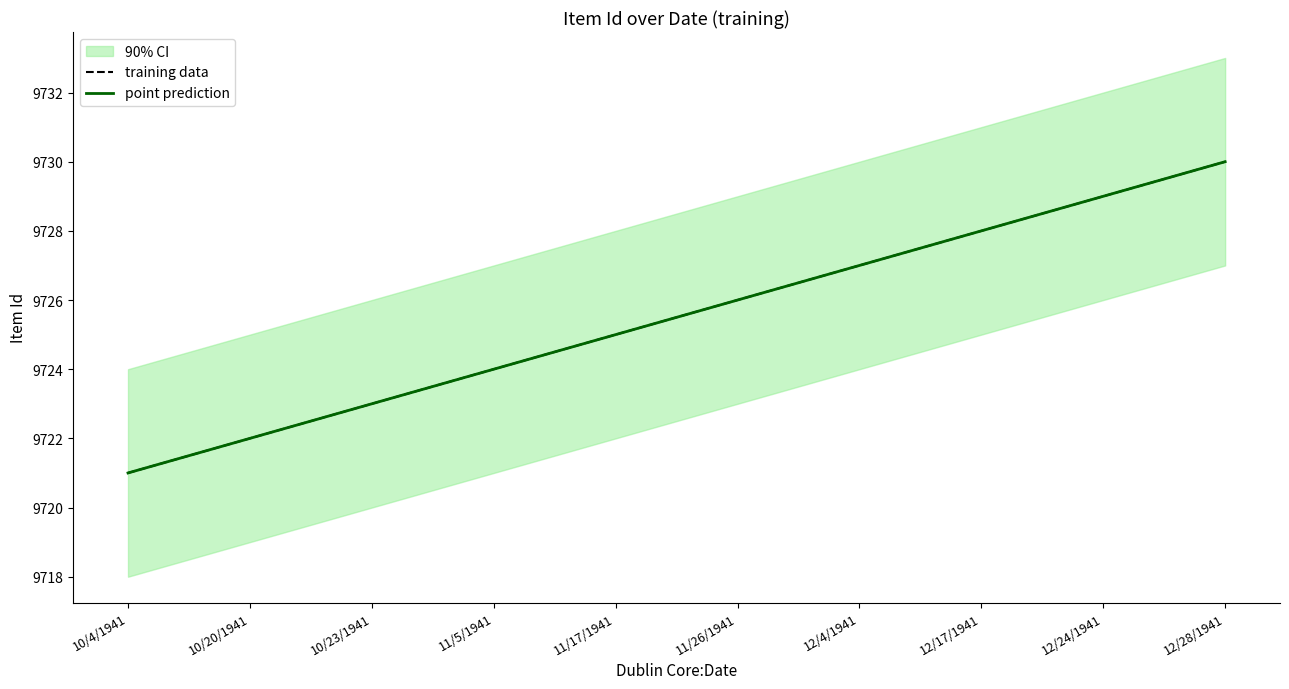

Which series has the widest spread of values?

training data